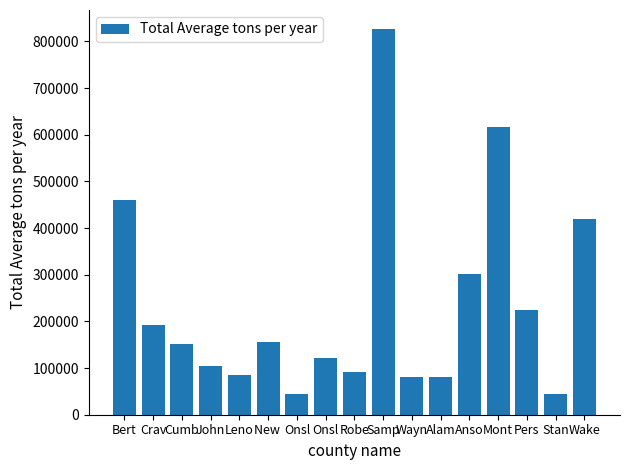

What is the change in value from Onsl to Wayn?

-39594